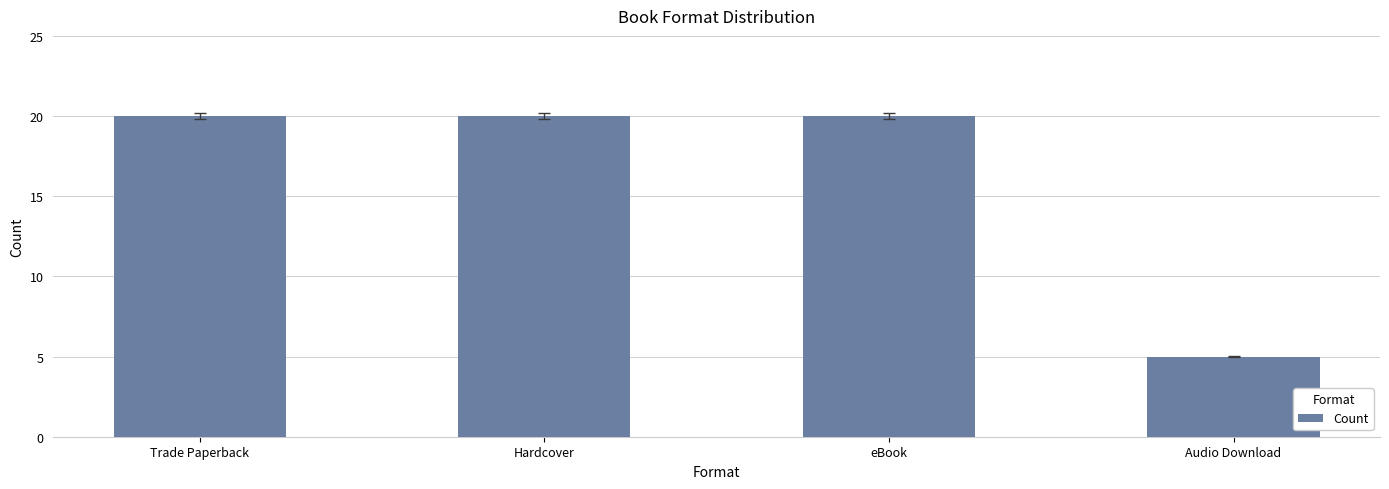

Where is the data nearest to the value 12?

Audio Download